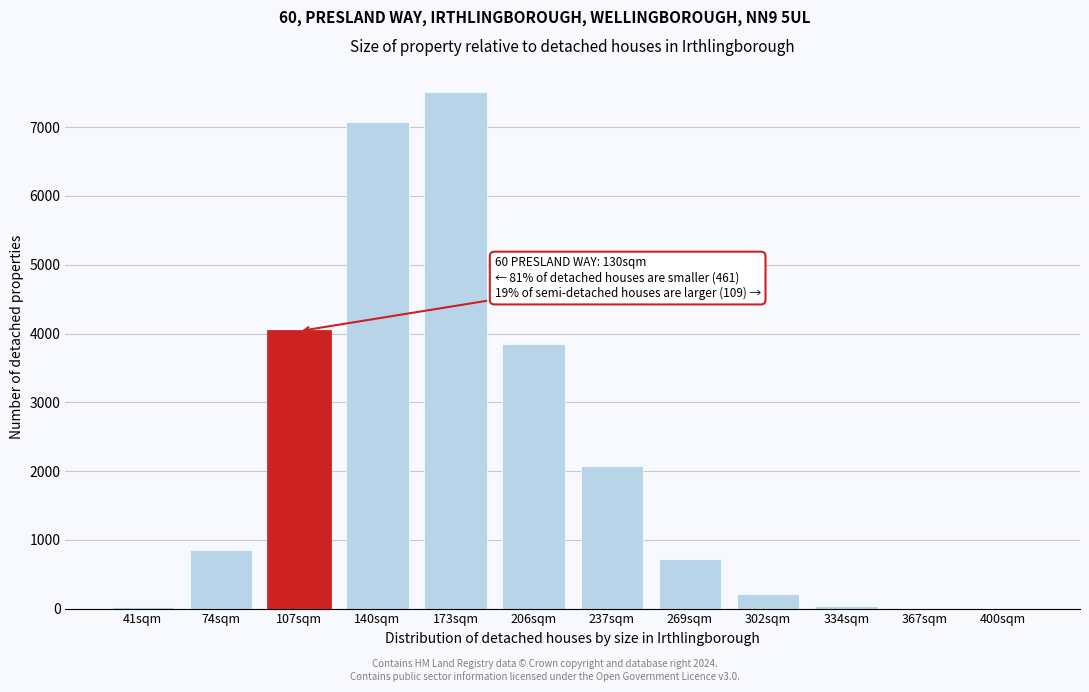

What is the greatest value displayed?

7516